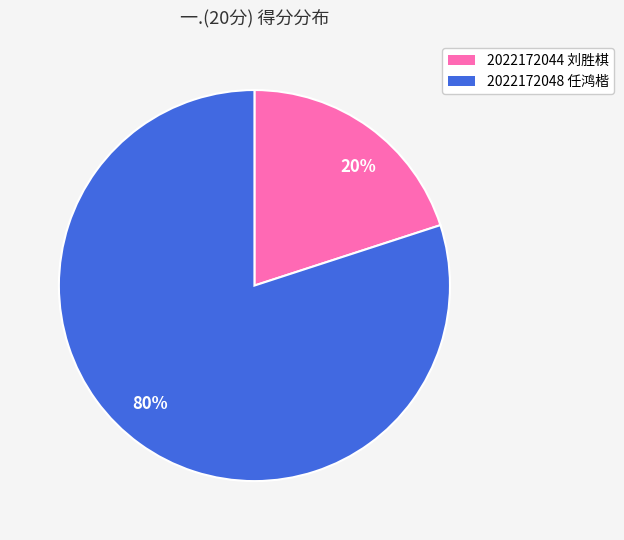

To the nearest percent, what percentage of the pie is 2022172048 任鸿楷?

80%